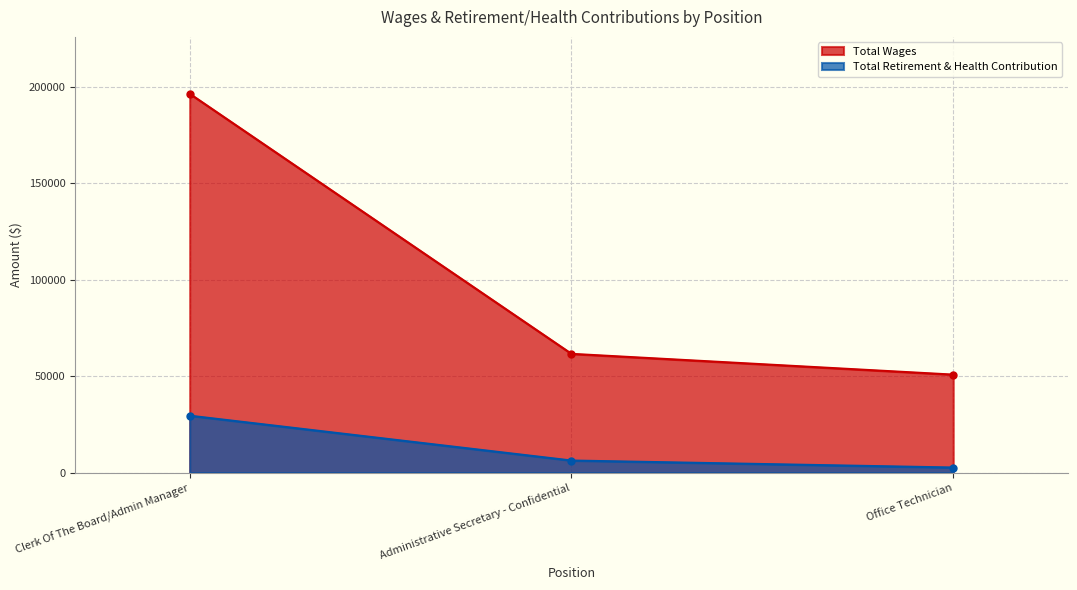

How many distinct data groups are displayed?

2